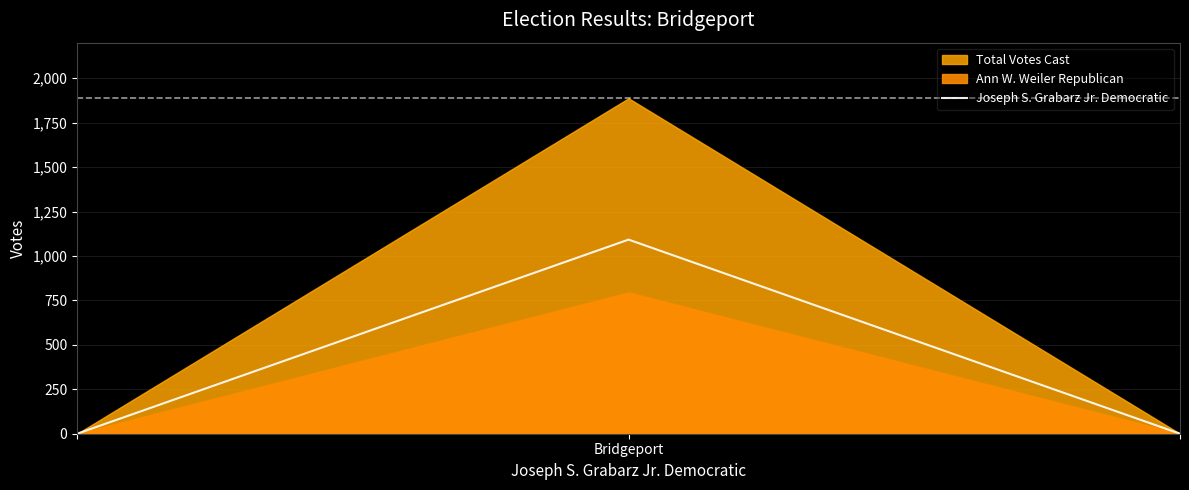

How many lines are shown in the chart?

1